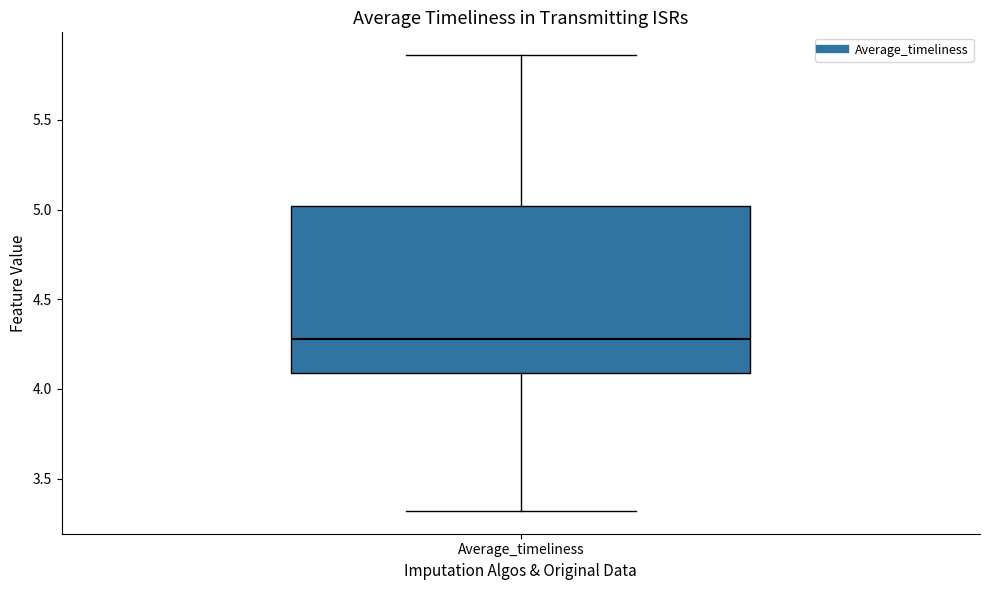

Where is the upper edge of the box for Average_timeliness on the y-axis? The values are not printed on the chart, so give them approximately, as read against the axis.

5.00